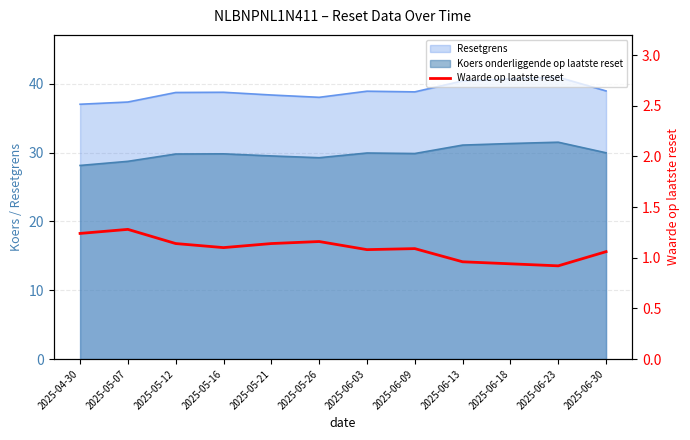

How many points are higher than both their immediate neighbors (excluding endpoints)?

3